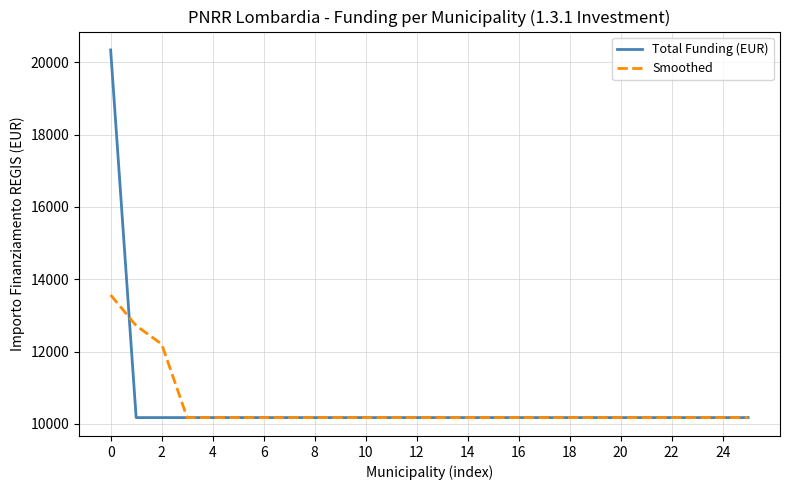

What is the maximum value for Smoothed?

13562.7